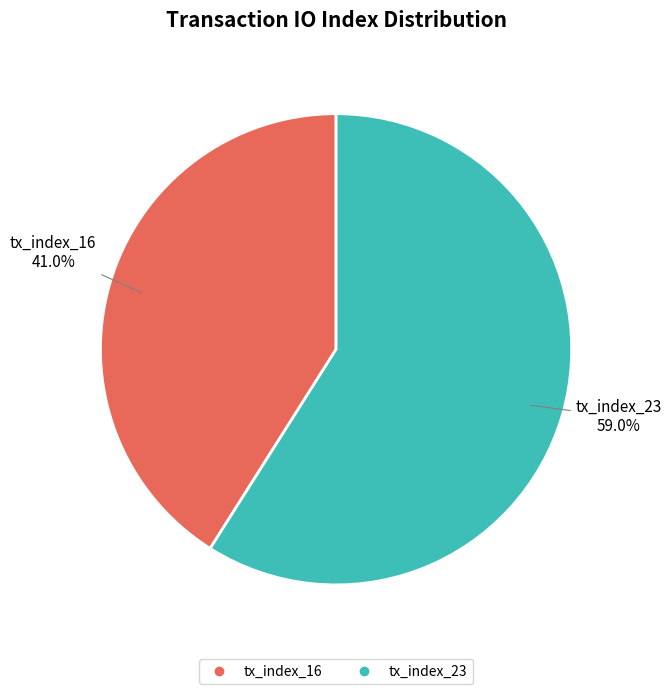

Is it true that tx_index_23 is 65% of the pie?

False